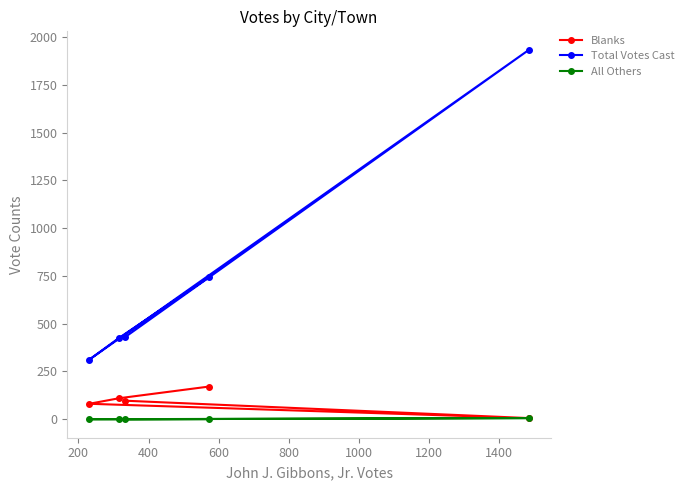

What is the value of the Blanks point at the 5th from the left?

6